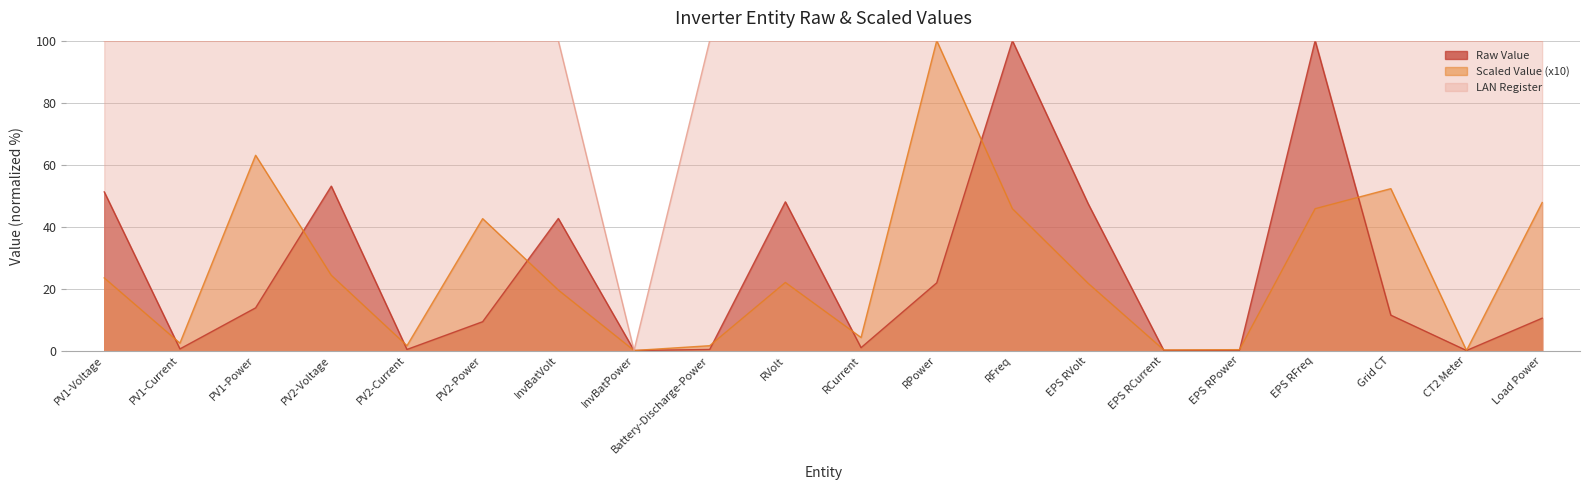

Rank the series at PV1-Power from lowest to highest value.

Raw Value, Scaled Value (x10), LAN Register